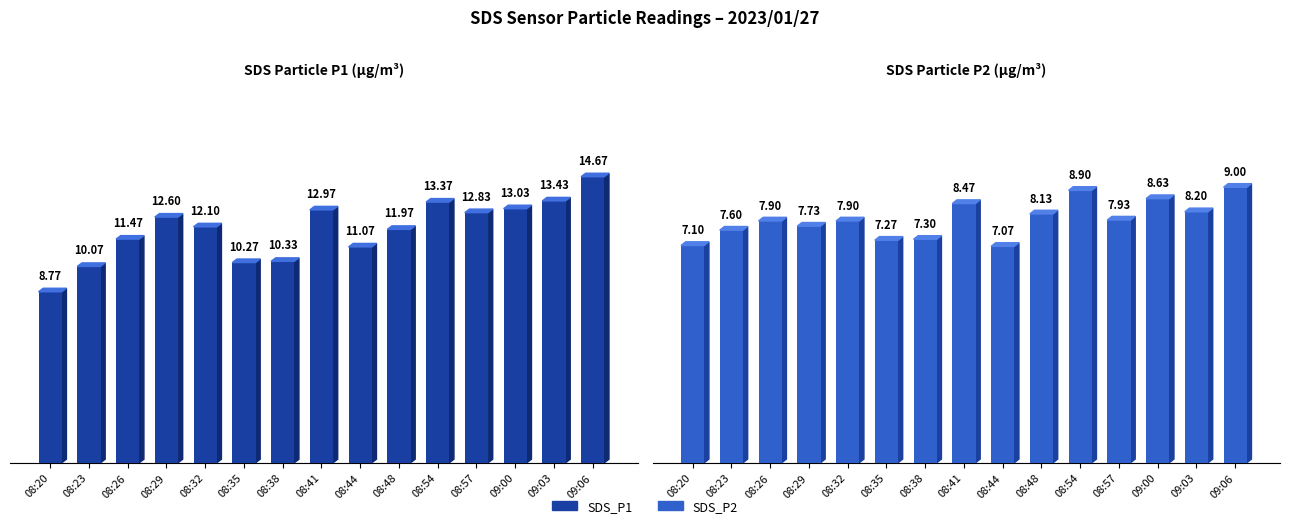

The value of SDS_P2 at 08:26 is 3.0. True or false?

False